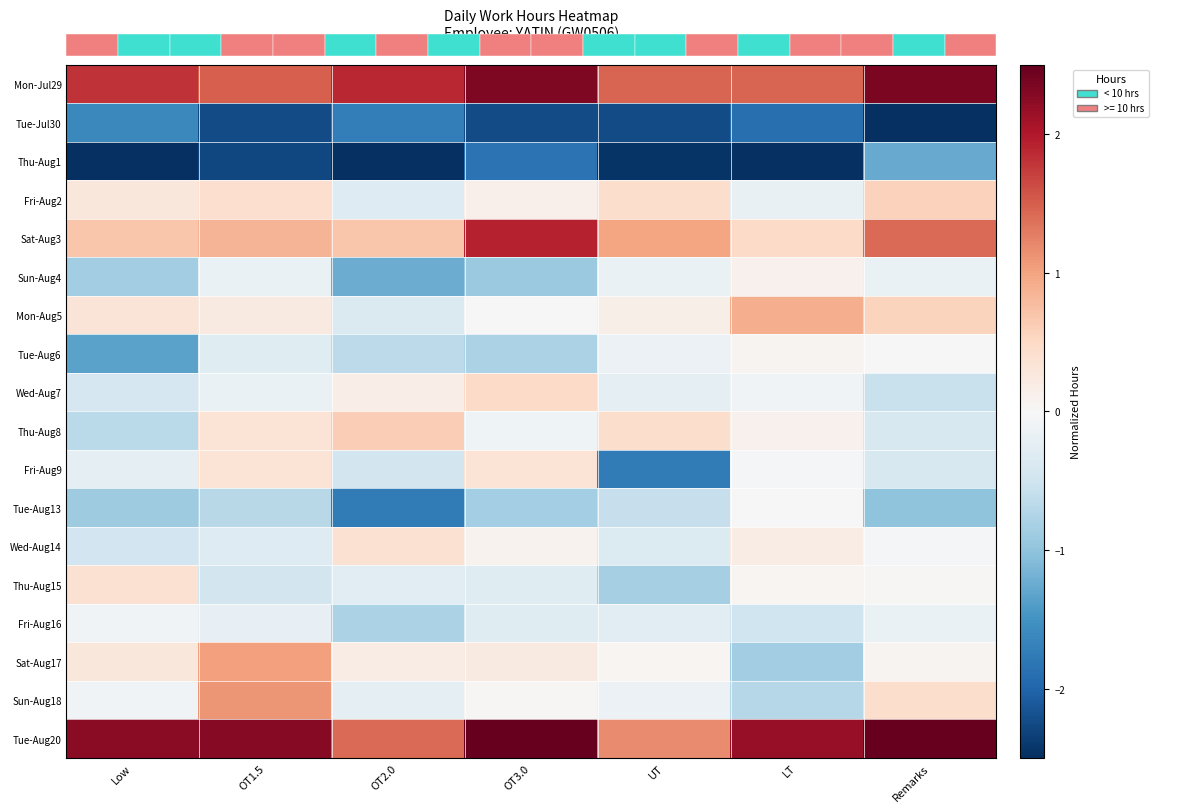

How many data points in Tue-Aug20 are less than 2?

2